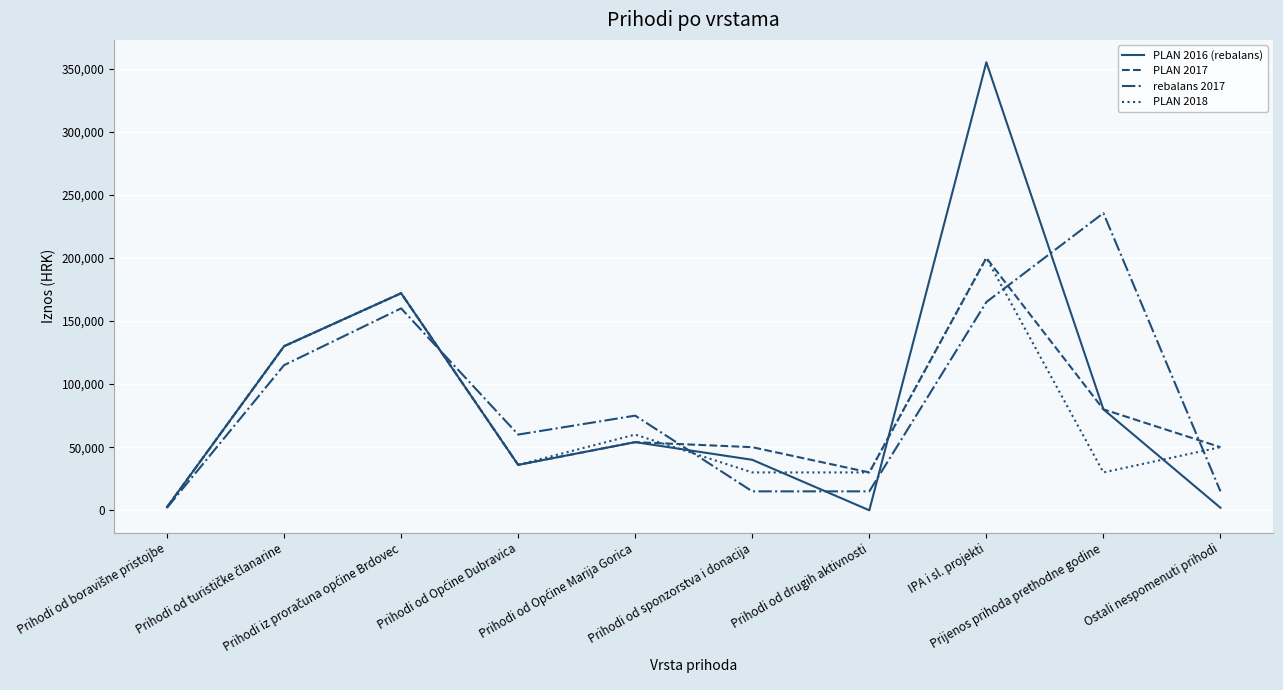

What is the total value across all series at IPA i sl. projekti?

920000